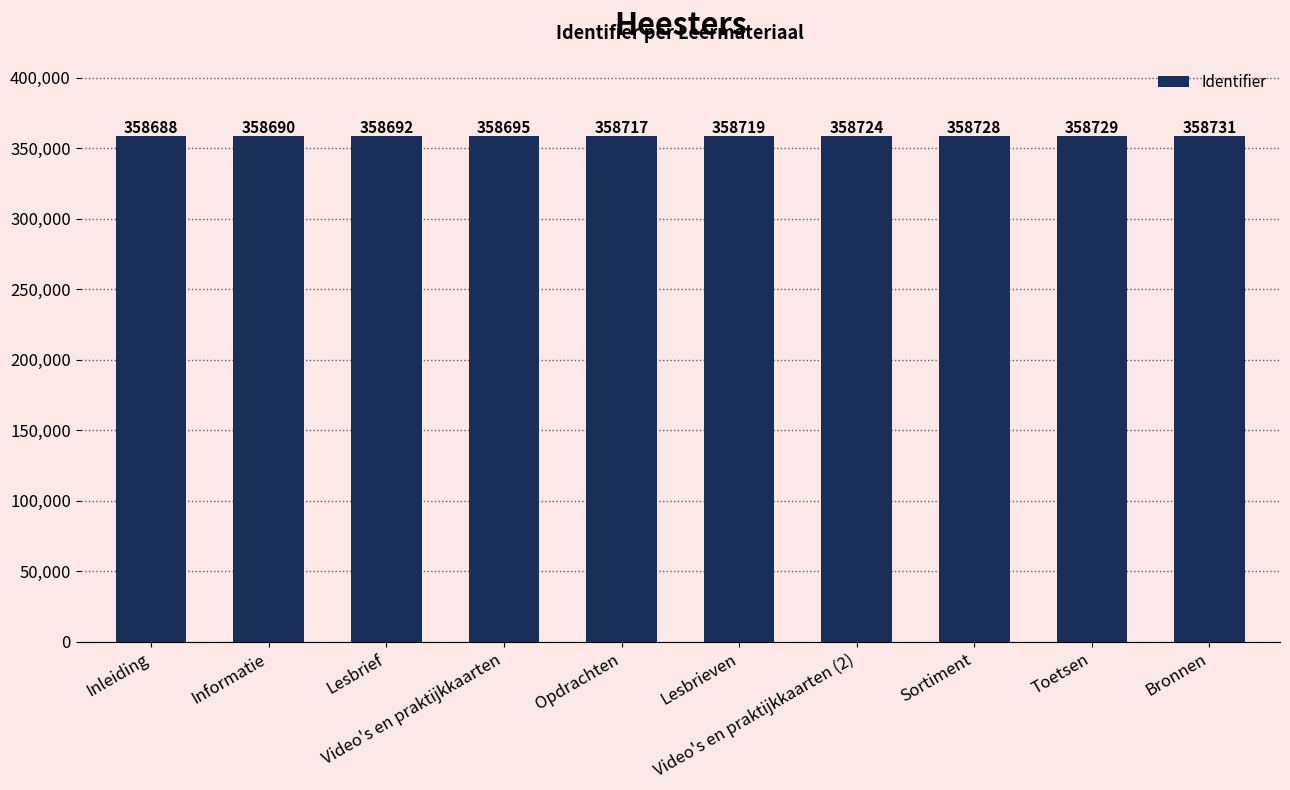

Rank the categories by value from highest to lowest.

Bronnen, Toetsen, Sortiment, Video's en praktijkkaarten (2), Lesbrieven, Opdrachten, Video's en praktijkkaarten, Lesbrief, Informatie, Inleiding